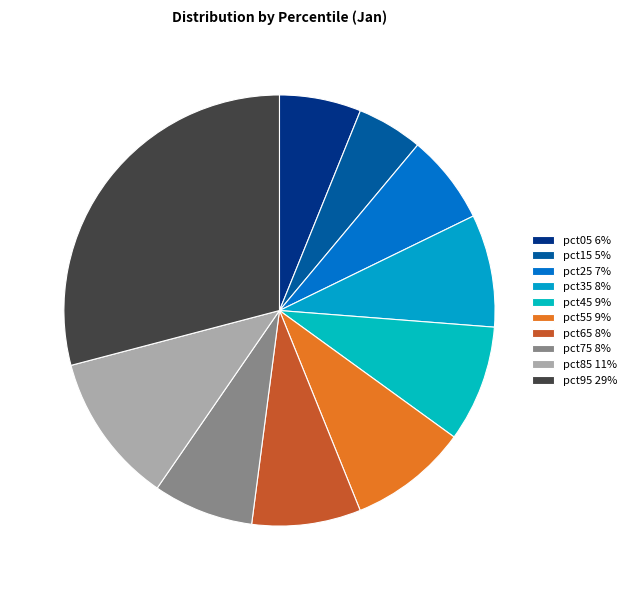

How many slices are in this pie chart?

10